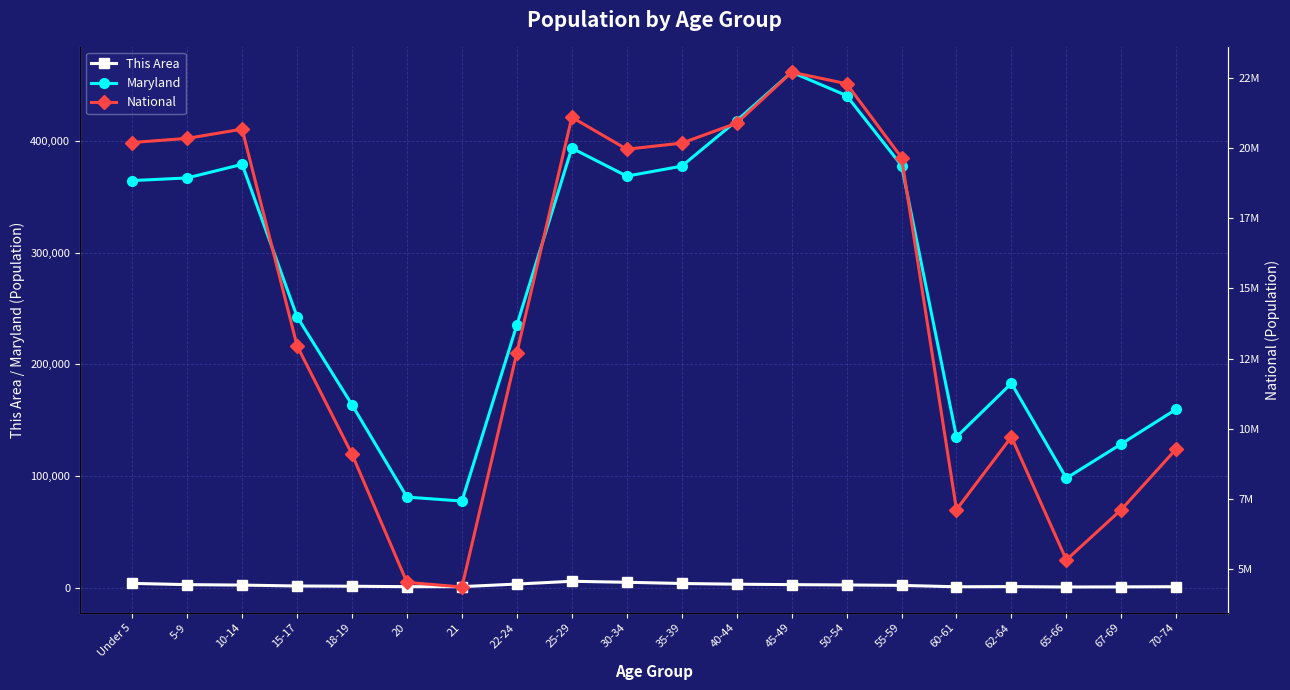

Which series has the largest range (max minus min)?

National